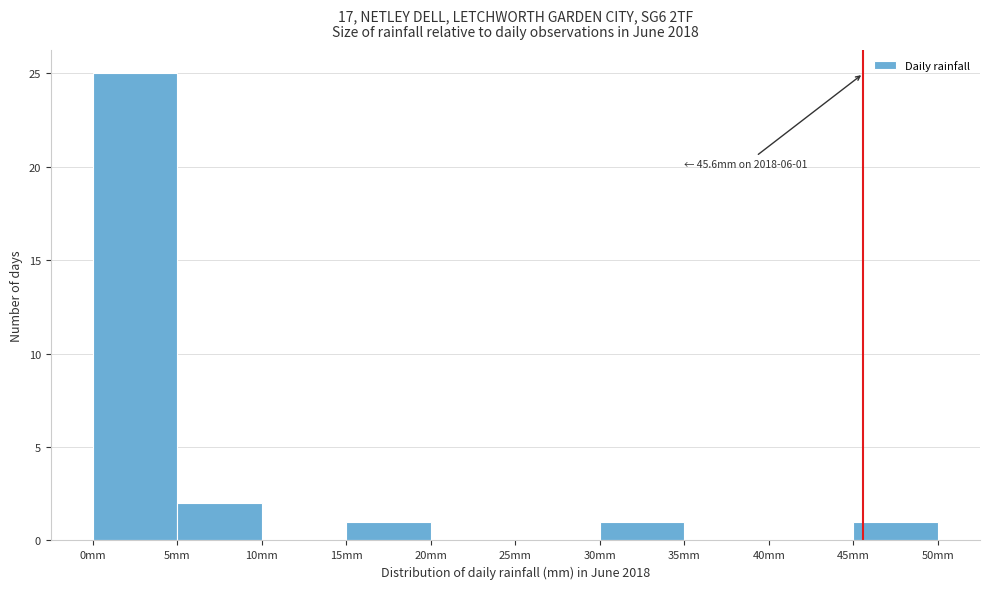

Which range on the x-axis has the tallest bar?

0 to 5